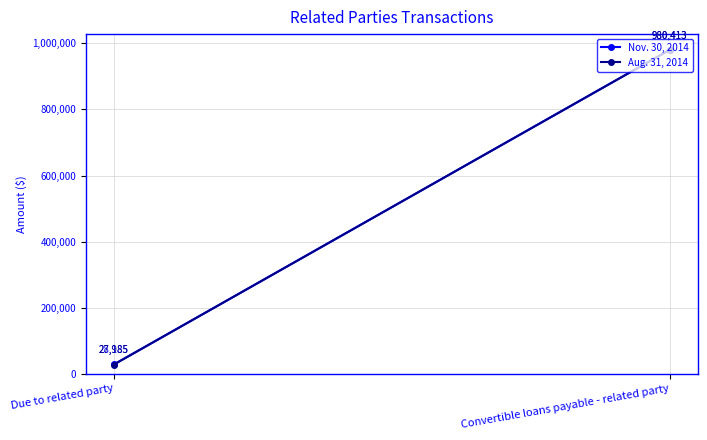

What is the average value of the Nov. 30, 2014 series?

504299